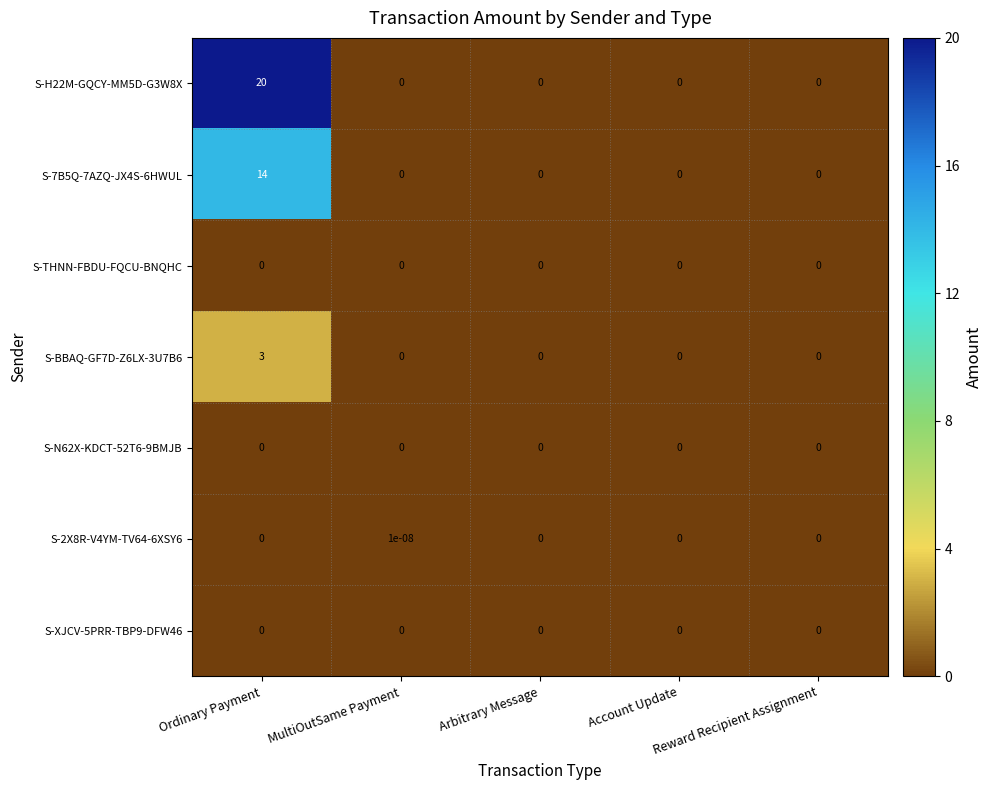

What is the maximum value for S-H22M-GQCY-MM5D-G3W8X?

20.0